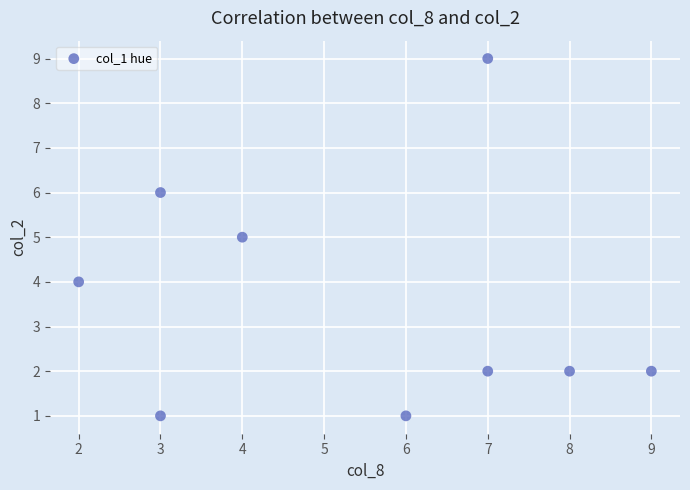

What is the average X value?

5